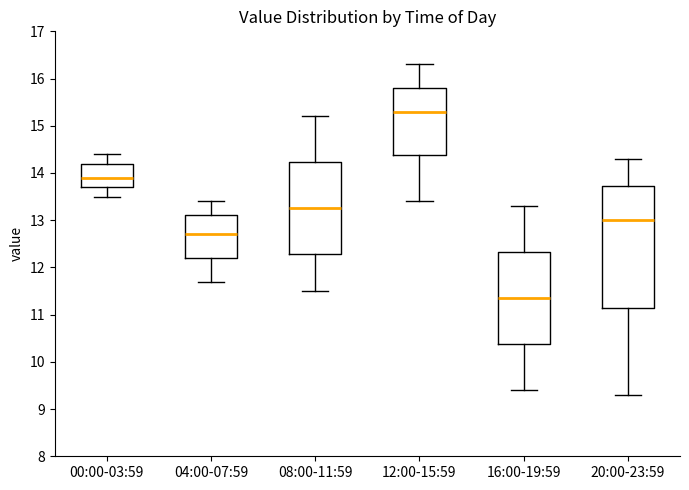

Reading left to right, transcribe this box plot: for each box, give where its median line is, the range the box spans, and where its two whiskers end, as read against the y-axis. The values are not printed on the chart, so give them approximately, as read against the axis.

00:00-03:59: median 13.9, box 13.7 to 14.2, whiskers 13.5 to 14.4
04:00-07:59: median 12.7, box 12.2 to 13.1, whiskers 11.7 to 13.4
08:00-11:59: median 13.3, box 12.3 to 14.2, whiskers 11.5 to 15.2
12:00-15:59: median 15.3, box 14.4 to 15.8, whiskers 13.4 to 16.3
16:00-19:59: median 11.4, box 10.4 to 12.3, whiskers 9.4 to 13.3
20:00-23:59: median 13.0, box 11.2 to 13.7, whiskers 9.3 to 14.3